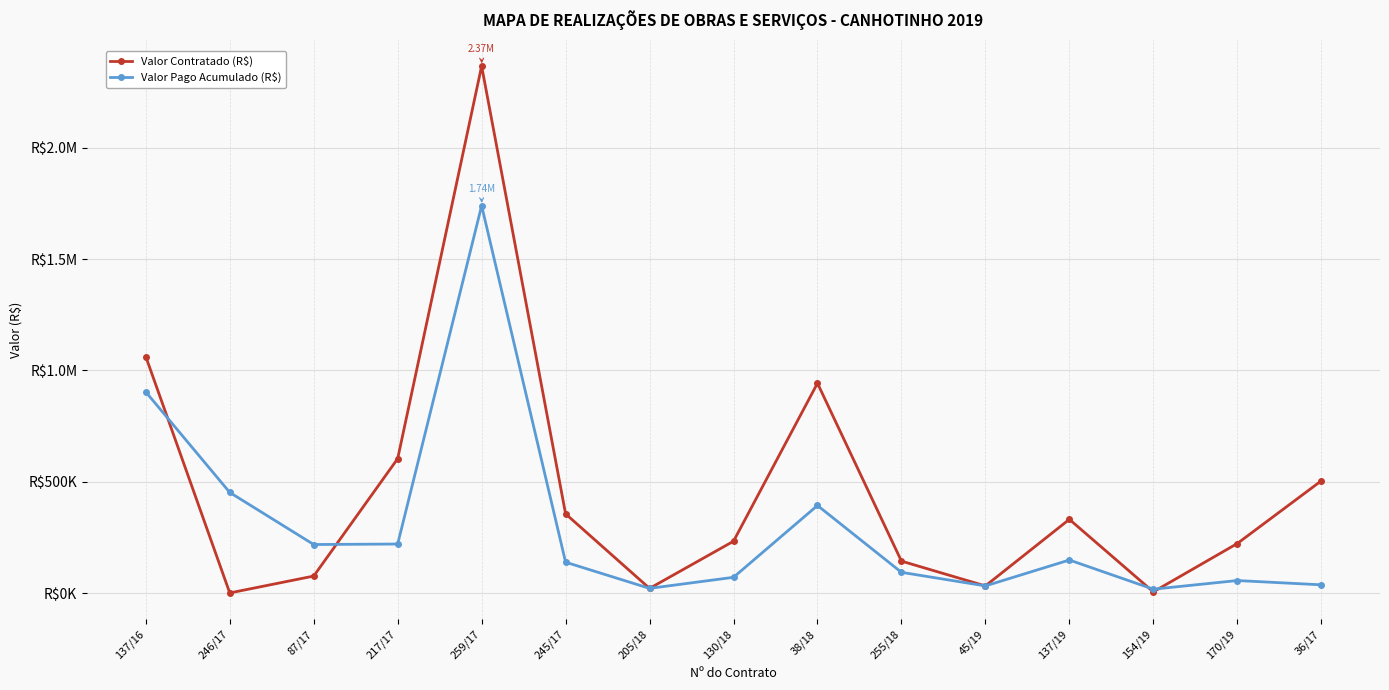

Is this an area chart (filled region under the line)?

No